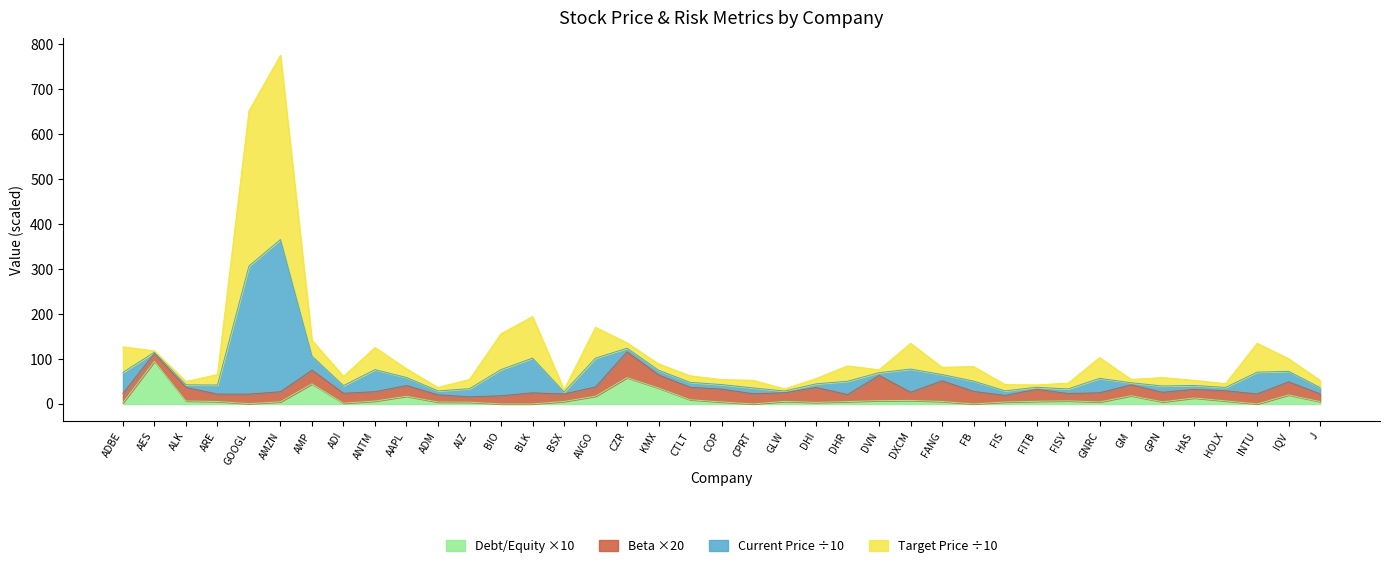

What is the total value across all series at BLK?

194.4